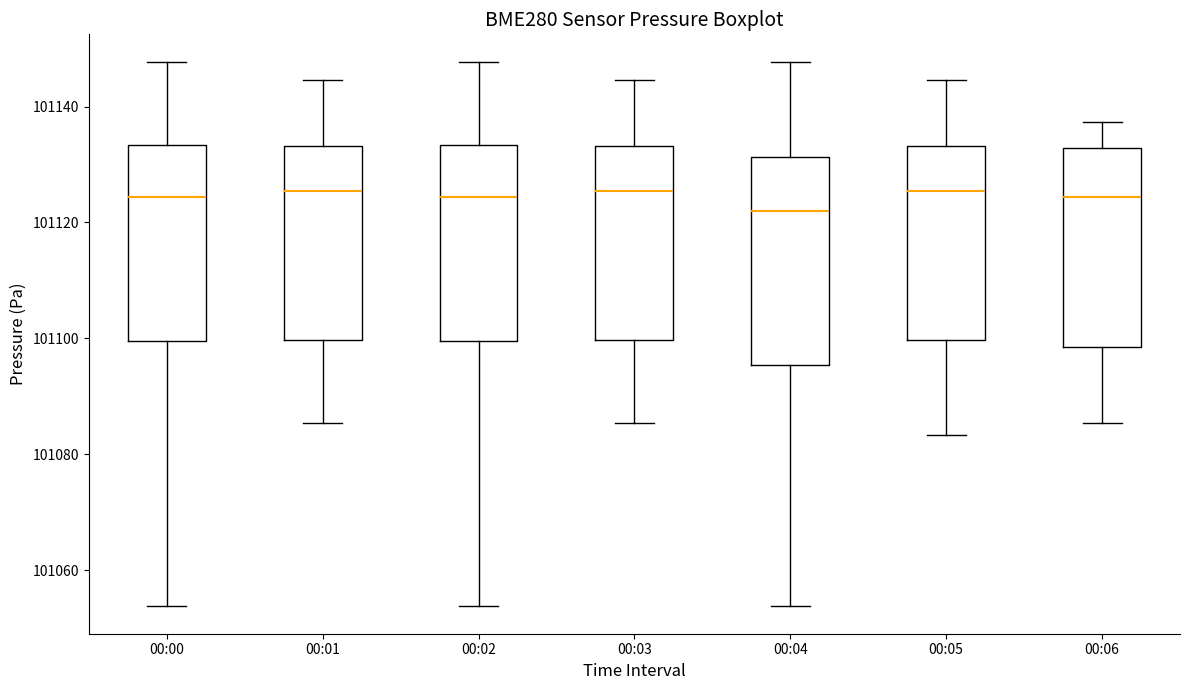

Where is the upper edge of the box for 00:03 on the y-axis? The values are not printed on the chart, so give them approximately, as read against the axis.

101134